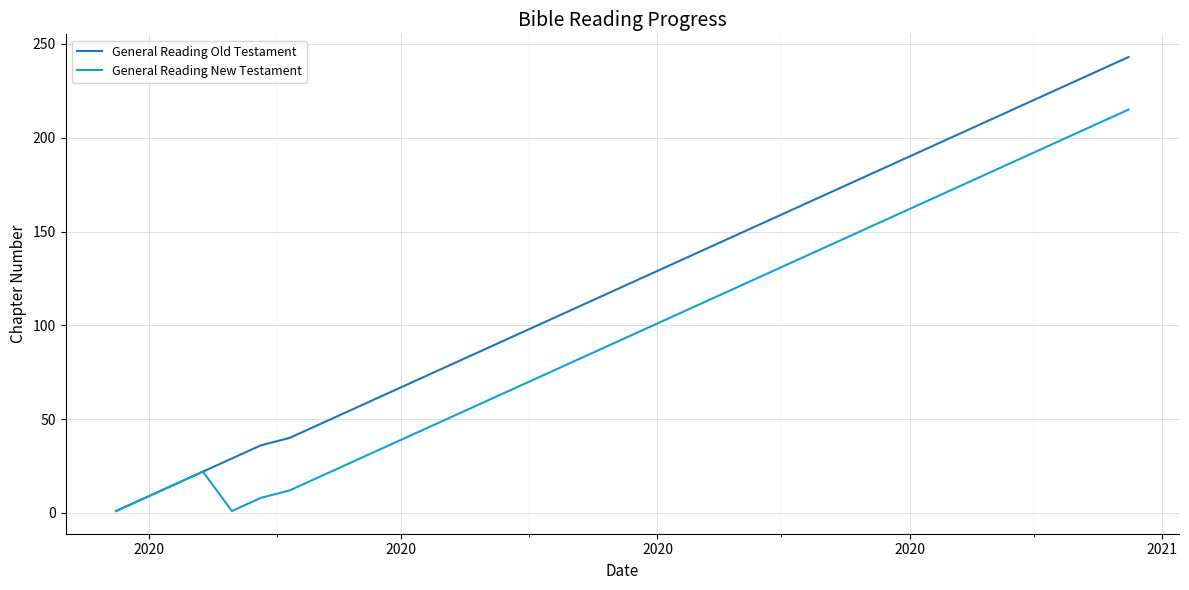

Which series has the largest total across all categories?

General Reading Old Testament